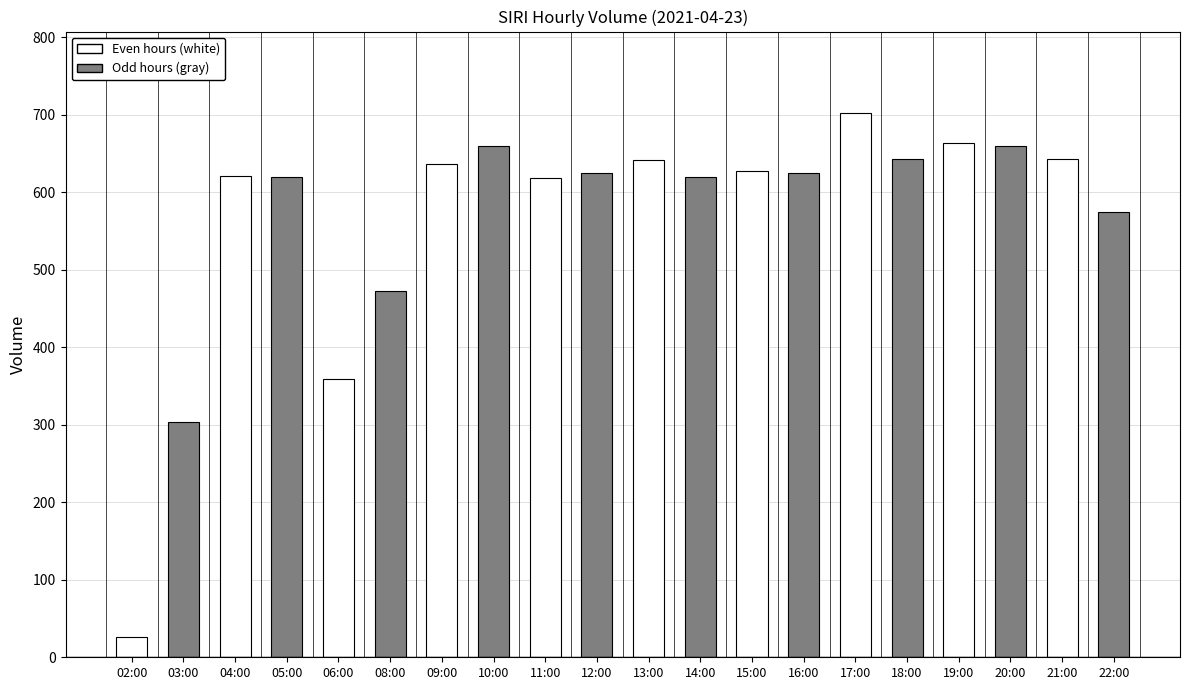

True or false: the data shows 340 at 12:00.

False